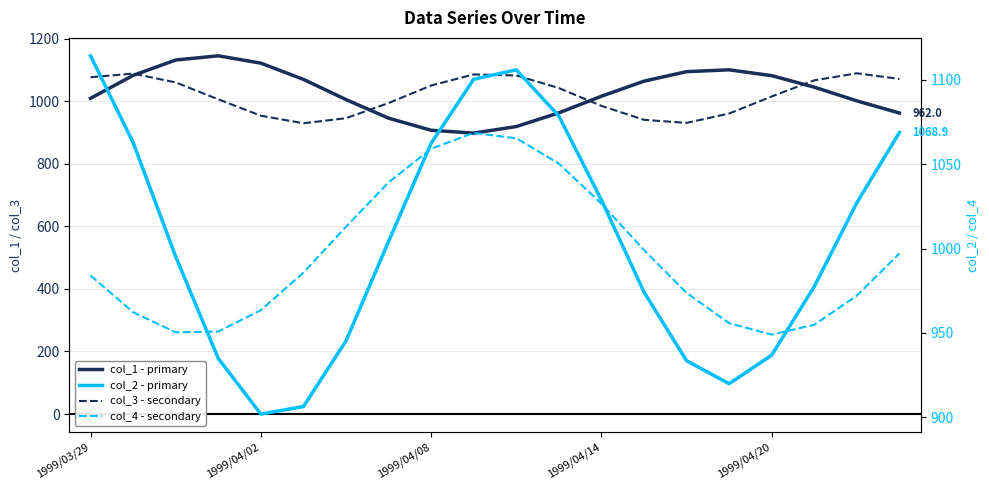

List the series in order of their overall mean, highest first.

col_1 - primary, col_3 - secondary, col_2 - primary, col_4 - secondary